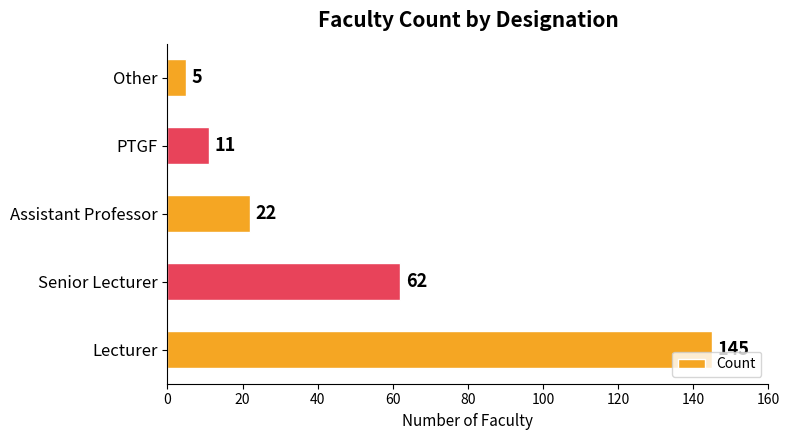

What is the maximum value shown in the chart?

145